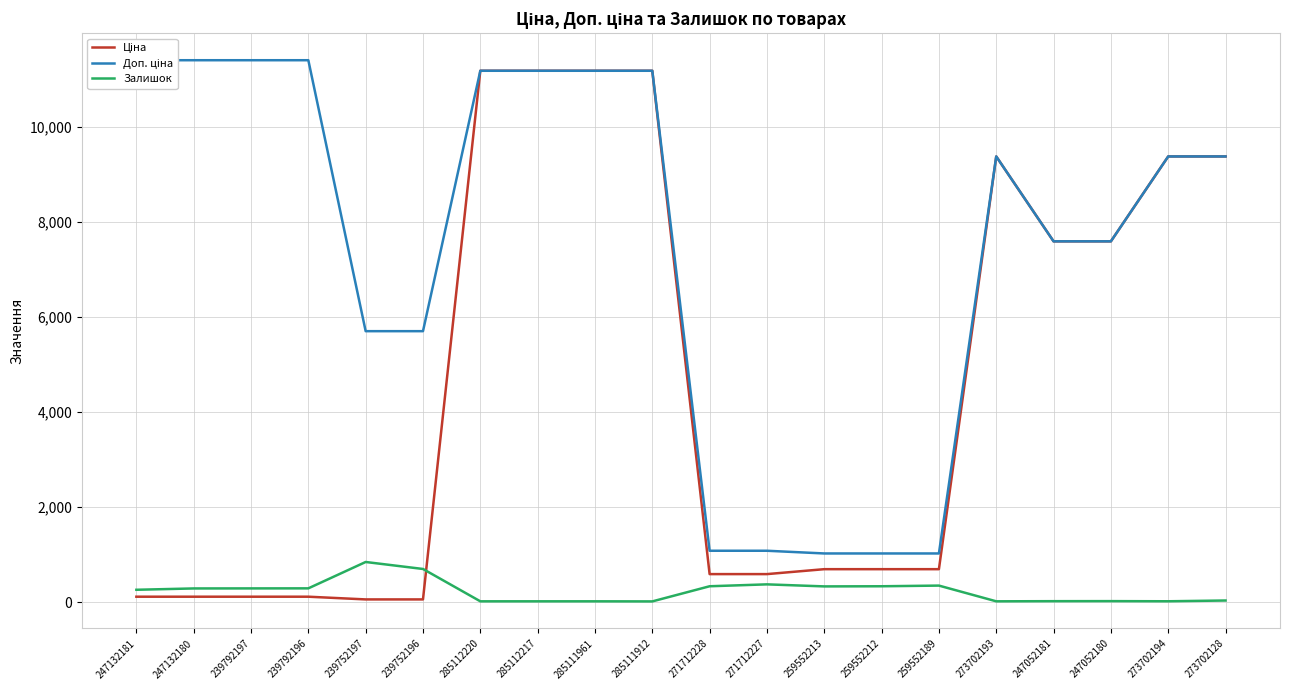

Reading left to right, list all the values displayed in this chart.

Ціна: 247132181=114.1	247132180=114.1	239792197=114.1	239792196=114.1	239752197=57.0	239752196=57.0	285112220=11188.2	285112217=11188.2	285111961=11188.2	285111912=11188.2	271712228=589.9	271712227=589.9	259552213=693.7	259552212=693.7	259552189=693.7	273702193=9384.0	247052181=7596.5	247052180=7596.5	273702194=9384.0	273702128=9384.0
Доп. ціна: 247132181=11410.0	247132180=11410.0	239792197=11410.0	239792196=11410.0	239752197=5705.0	239752196=5705.0	285112220=11188.2	285112217=11188.2	285111961=11188.2	285111912=11188.2	271712228=1081.7	271712227=1081.7	259552213=1024.6	259552212=1024.6	259552189=1024.6	273702193=9384.0	247052181=7596.5	247052180=7596.5	273702194=9384.0	273702128=9384.0
Залишок: 247132181=260.0	247132180=288.0	239792197=289.0	239792196=290.0	239752197=845.0	239752196=698.0	285112220=17.0	285112217=17.0	285111961=17.0	285111912=15.0	271712228=334.0	271712227=374.0	259552213=331.0	259552212=334.0	259552189=348.0	273702193=17.0	247052181=20.0	247052180=21.0	273702194=18.0	273702128=34.0